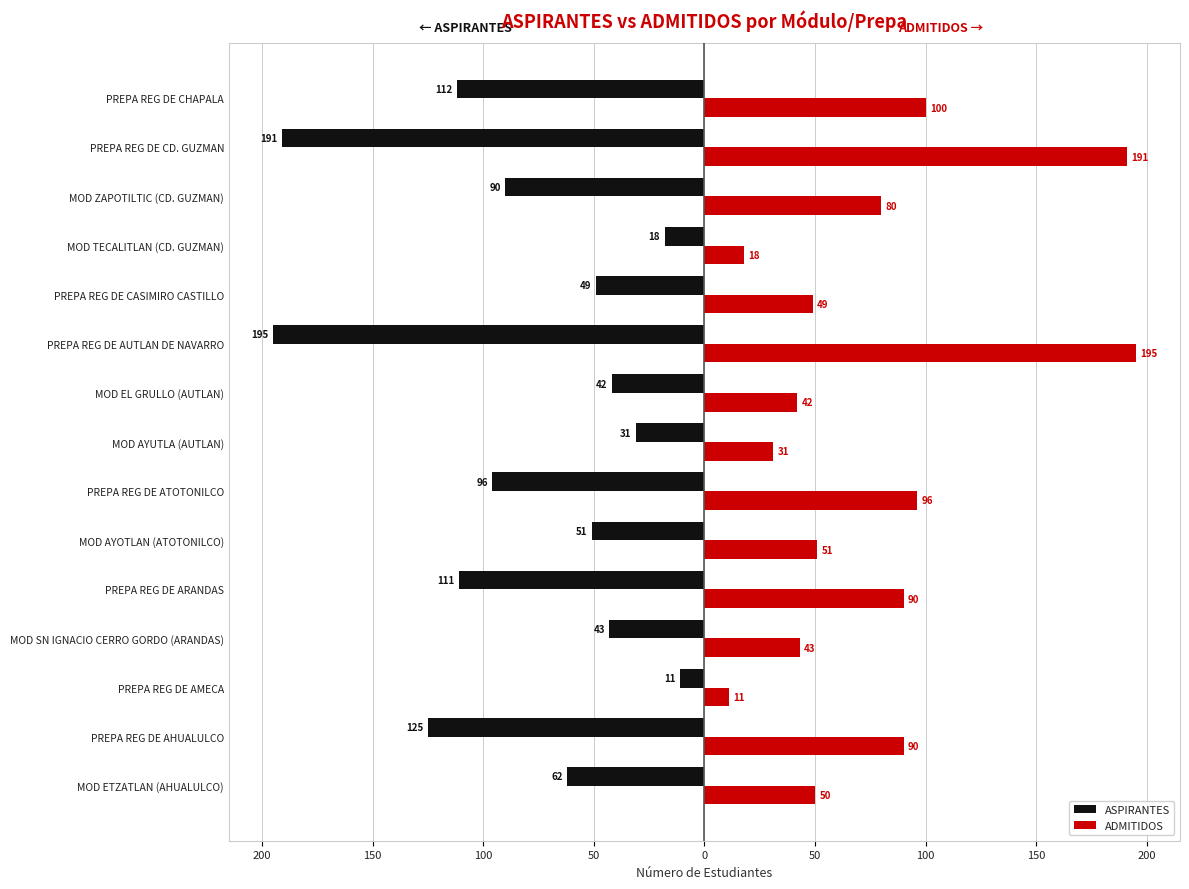

What are all the series names shown in the legend?

ASPIRANTES, ADMITIDOS